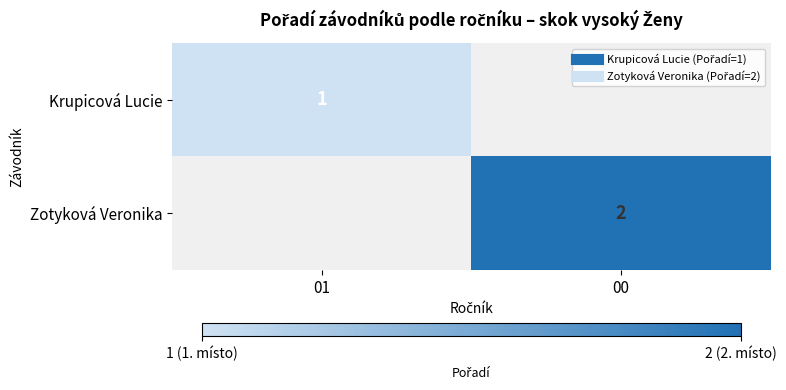

Which series has the widest spread of values?

Krupicová Lucie